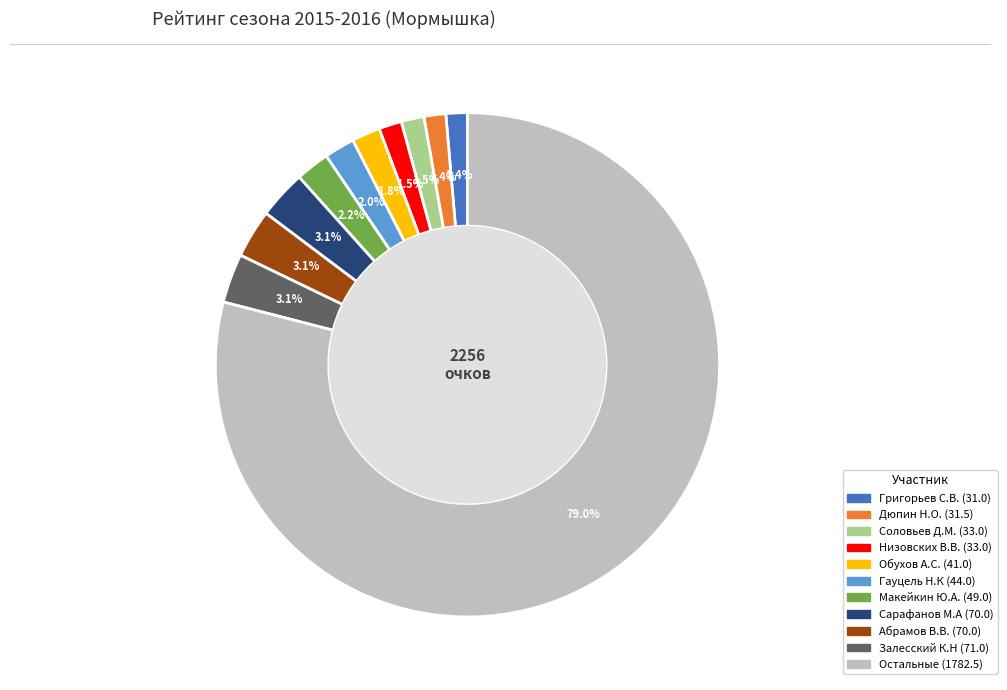

Does any single category account for the majority?

Yes